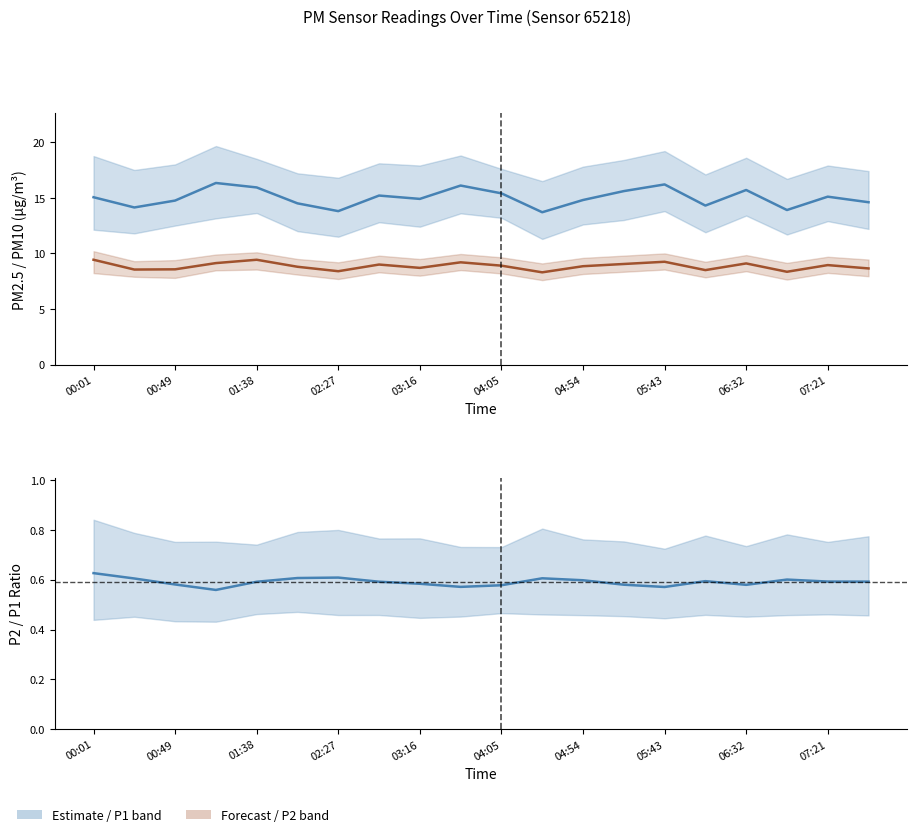

True or false: P2 (PM2.5) and P1 (PM10) intersect in this chart.

False